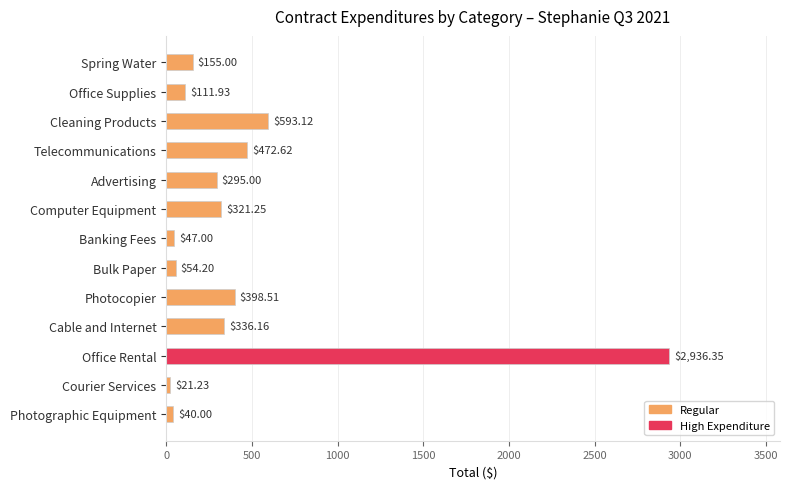

List the labels in order of value, smallest first.

Courier Services, Photographic Equipment, Banking Fees, Bulk Paper, Office Supplies, Spring Water, Advertising, Computer Equipment, Cable and Internet, Photocopier, Telecommunications, Cleaning Products, Office Rental